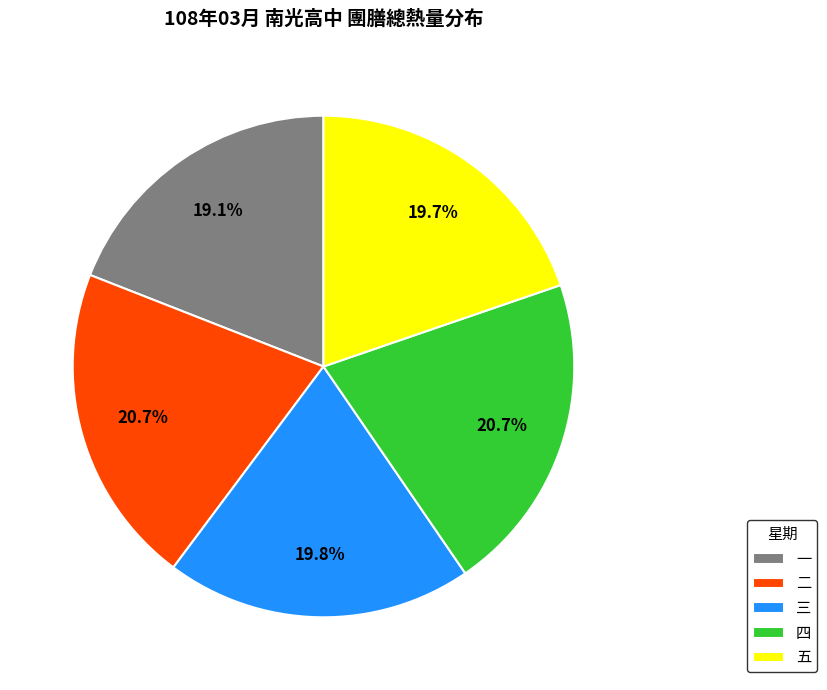

What is the smallest slice in the pie chart?

一